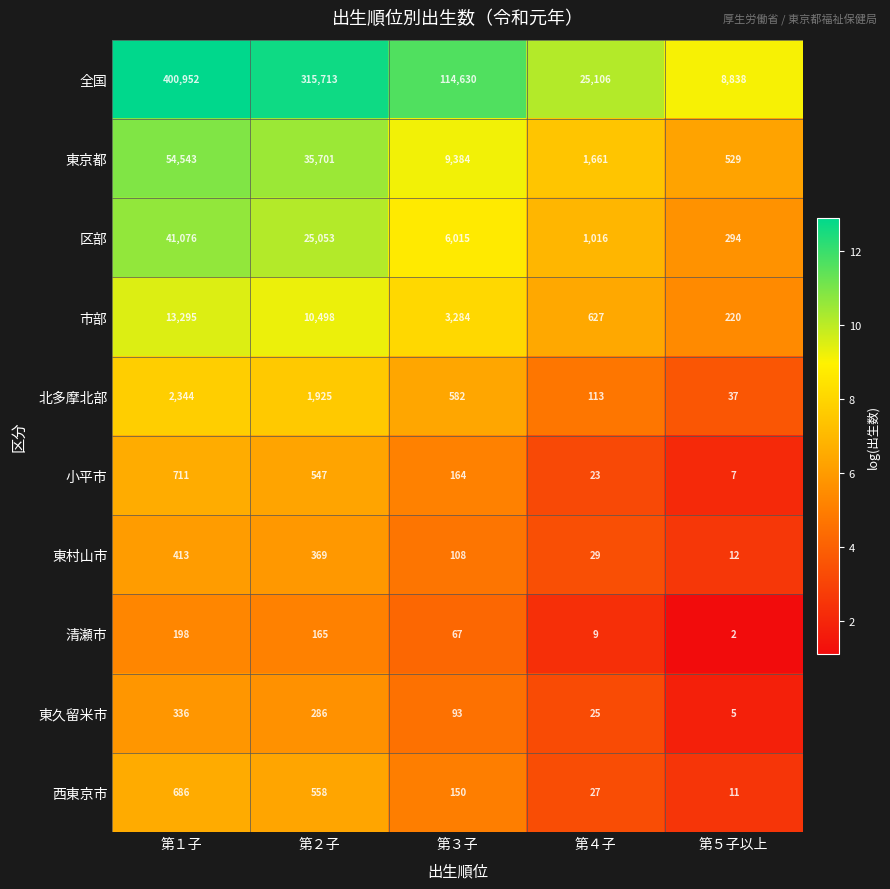

What is the maximum value shown in the chart?

400952